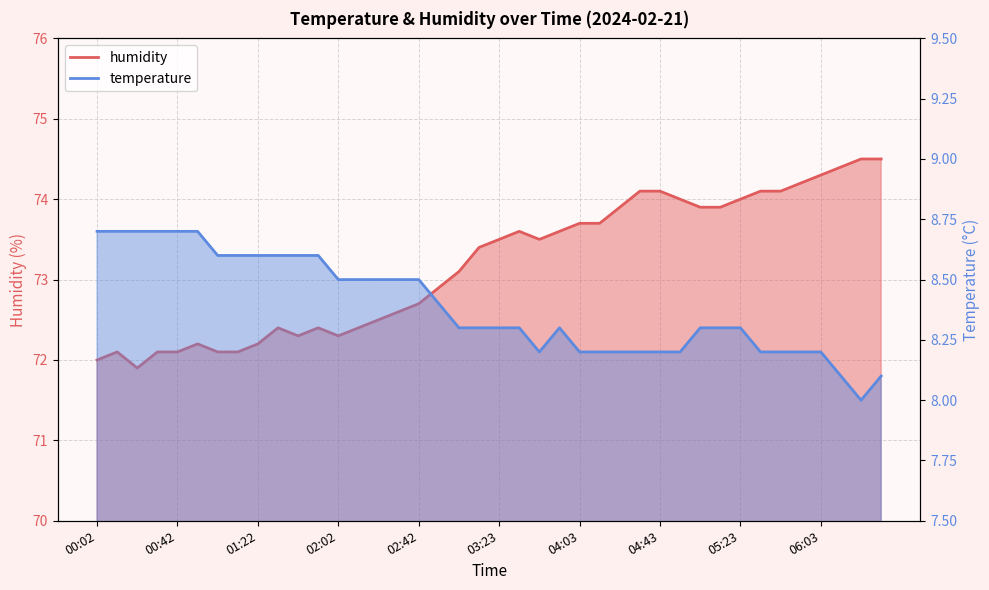

Is the value of temperature_line at 34 greater than the value of humidity_line at 18?

No